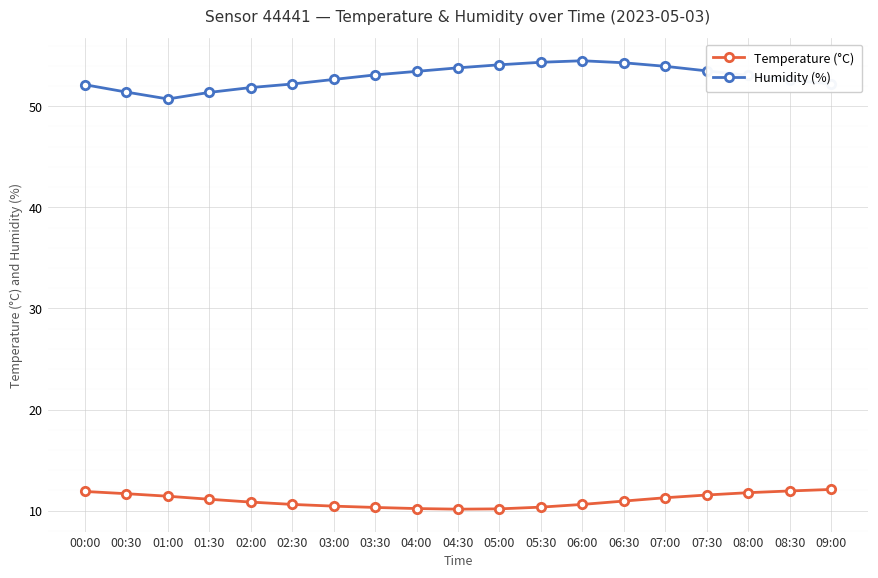

What are all the series names shown in the legend?

Temperature (°C), Humidity (%)